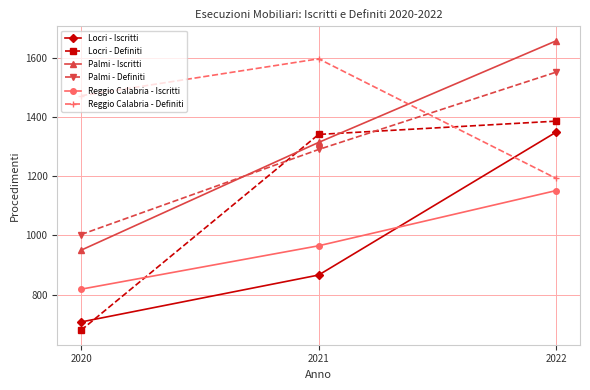

What is the difference between the maximum and minimum values in the Reggio Calabria - Definiti series?

405